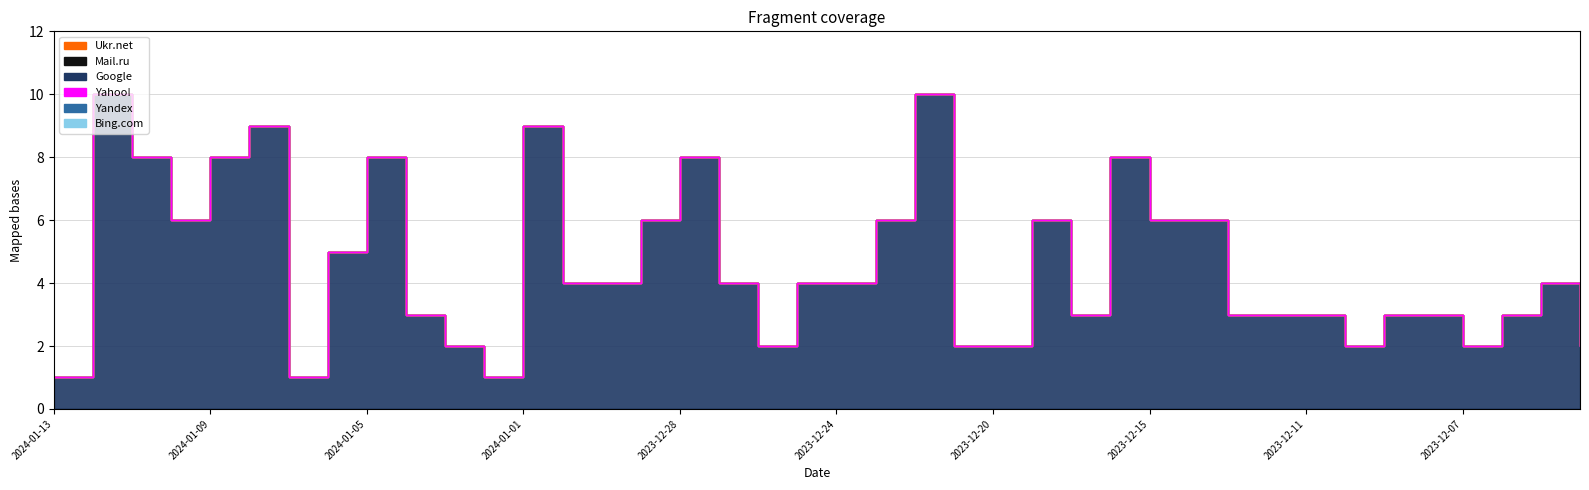

Between 2023-12-29 and 2023-12-04, which series saw the biggest shift?

Google